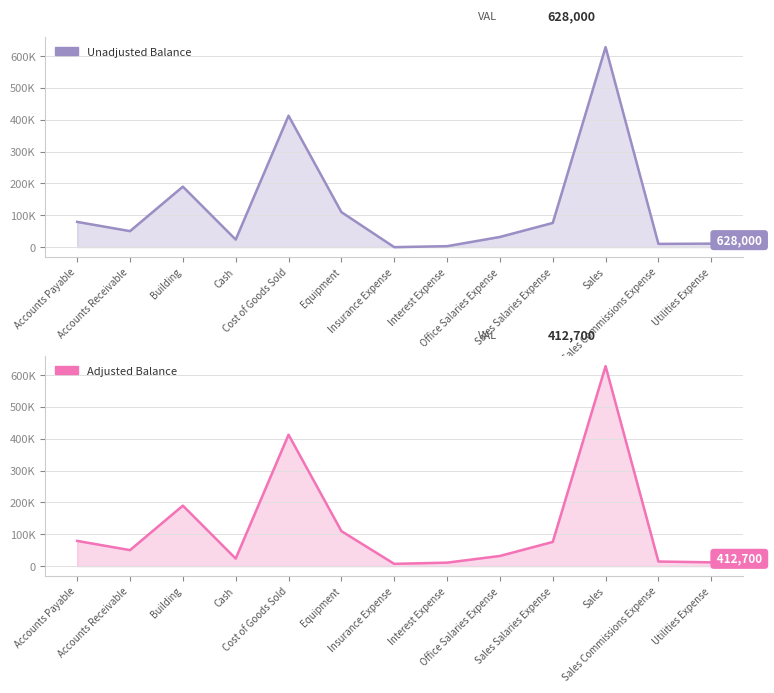

Which series has the largest range (max minus min)?

Unadjusted Balance